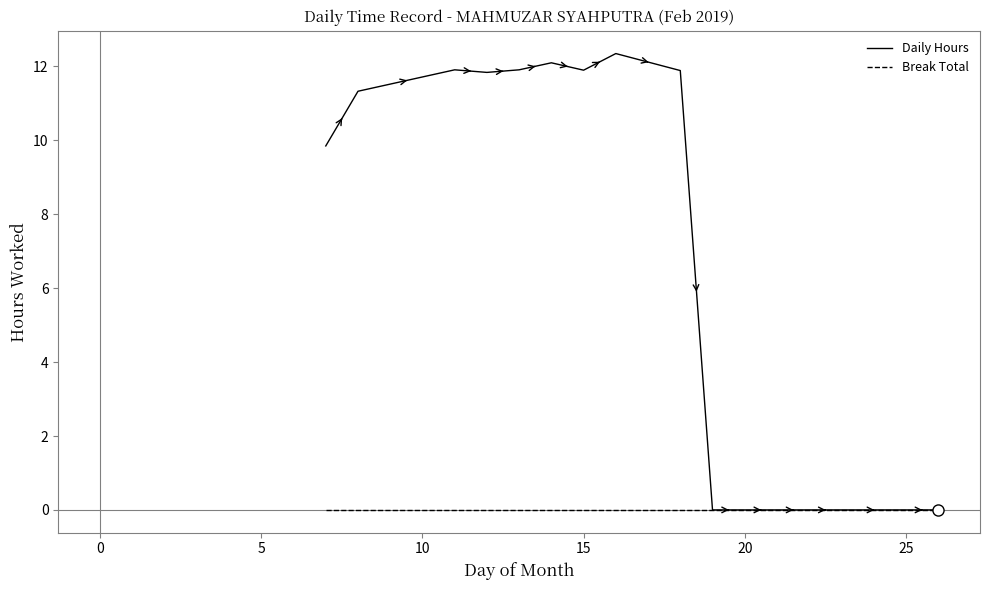

List the series in order of their overall mean, lowest first.

Break Total, Daily Hours